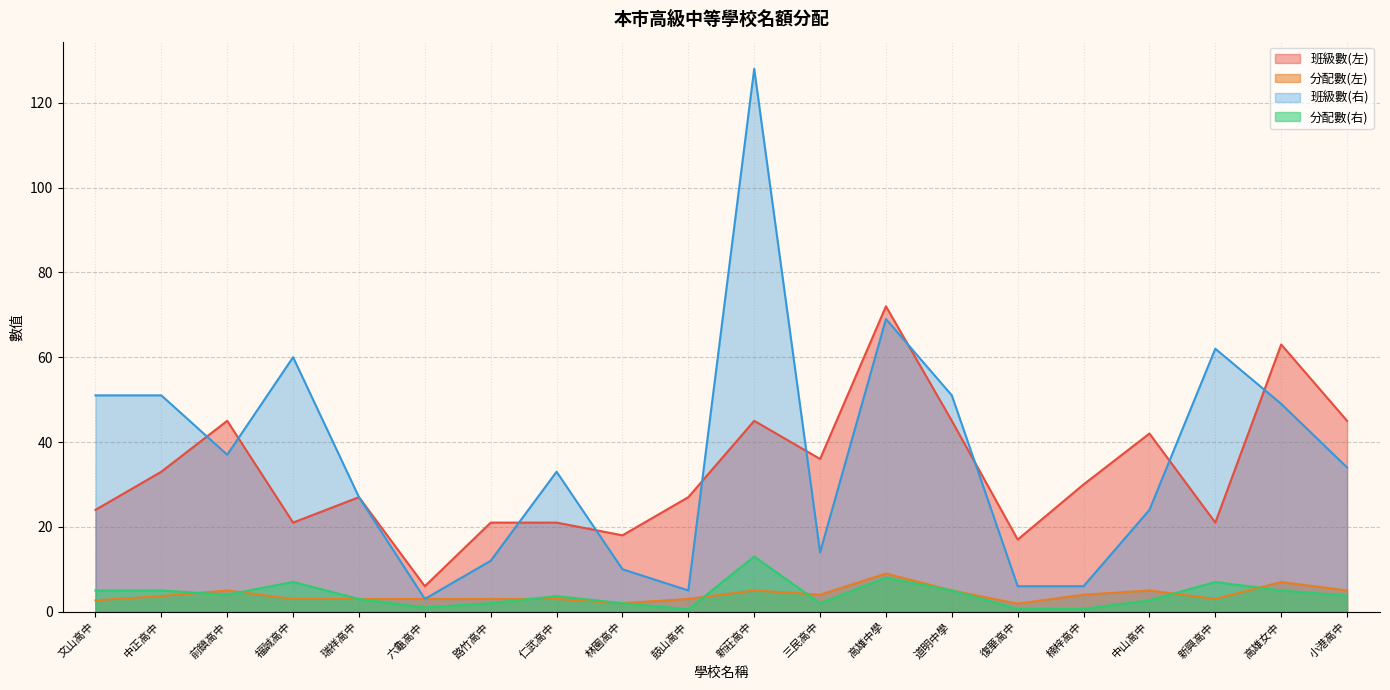

Between 道明中學 and 路竹高中, which is larger?

道明中學